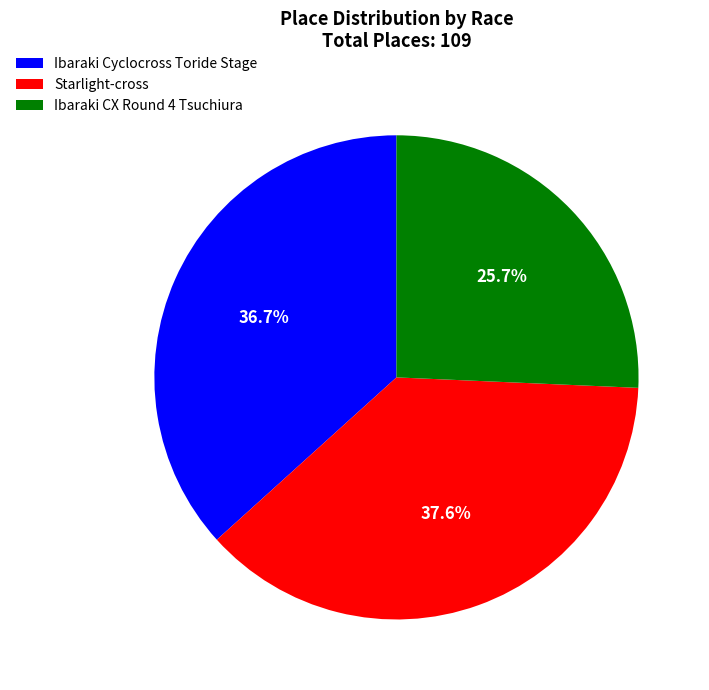

Which slice is the smallest?

Ibaraki CX Round 4 Tsuchiura